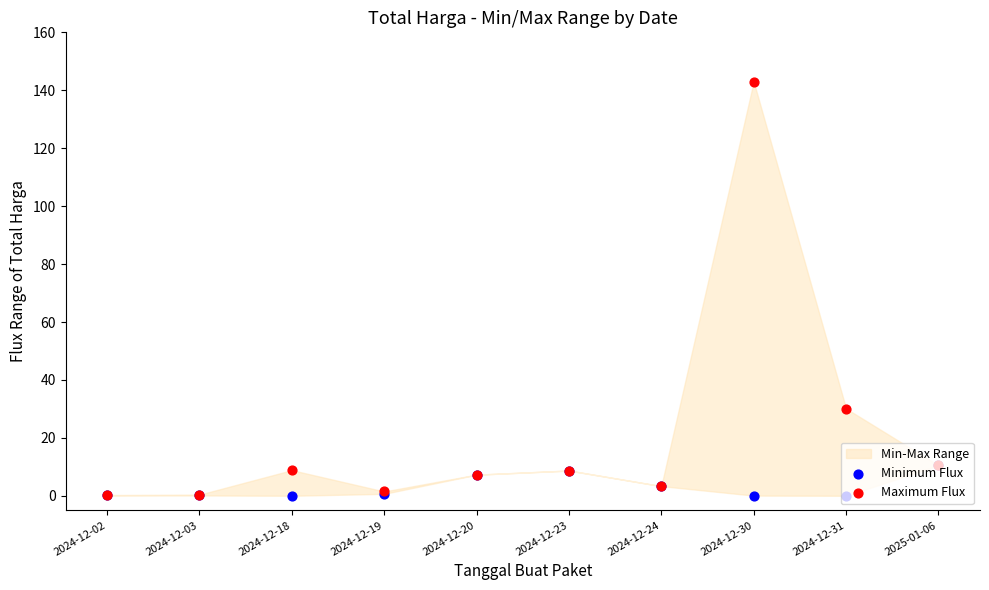

What is the total value across all series at 2025-01-06?

21.0